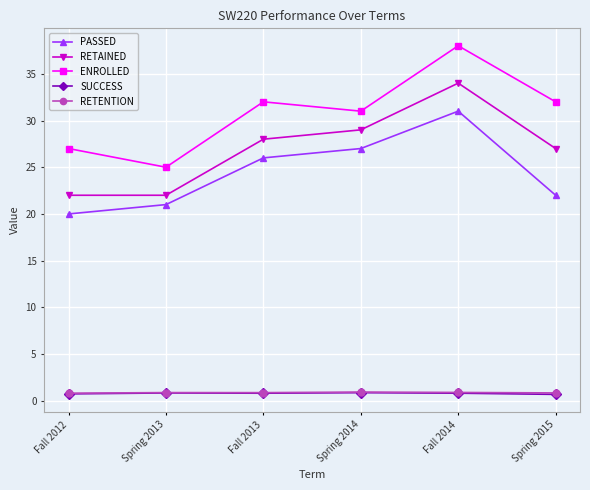

How many lines are shown in the chart?

5